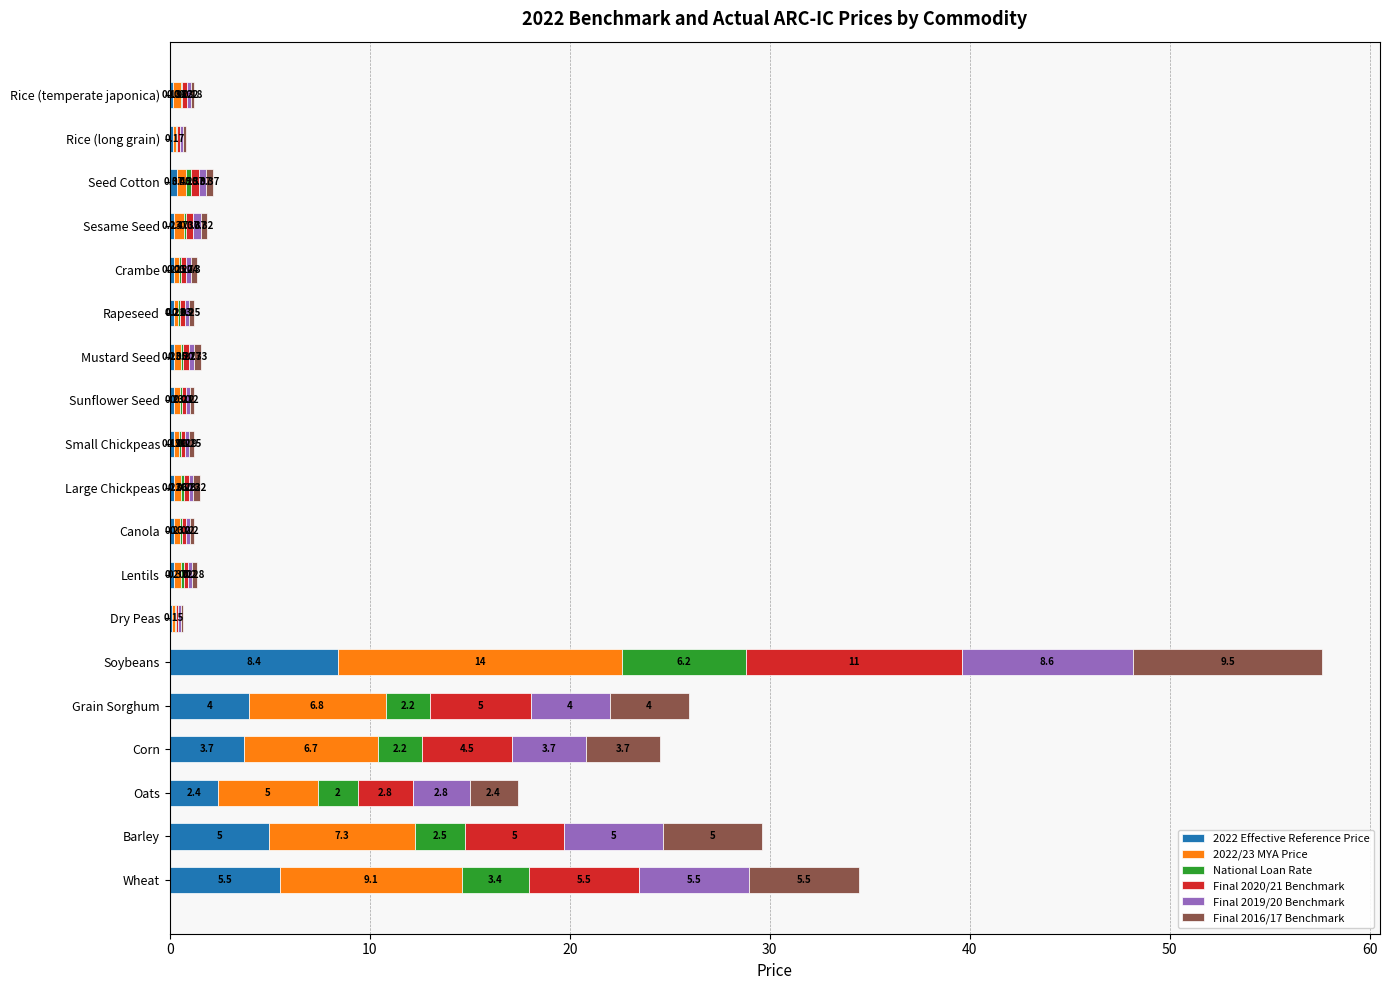

What is the total value across all series at Sesame Seed?

1.9